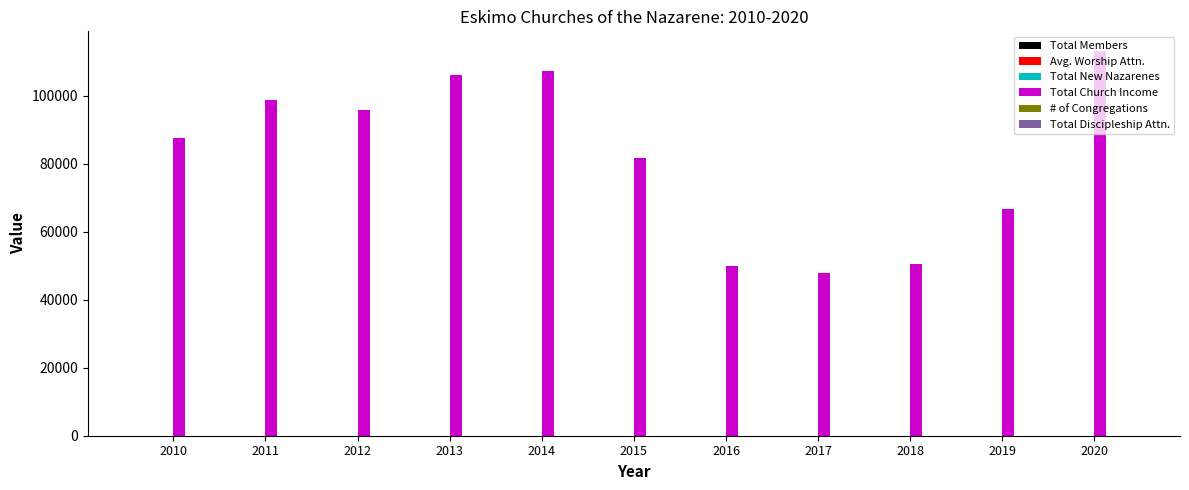

Which series changed the most between 2010 and 2018?

Total Church Income